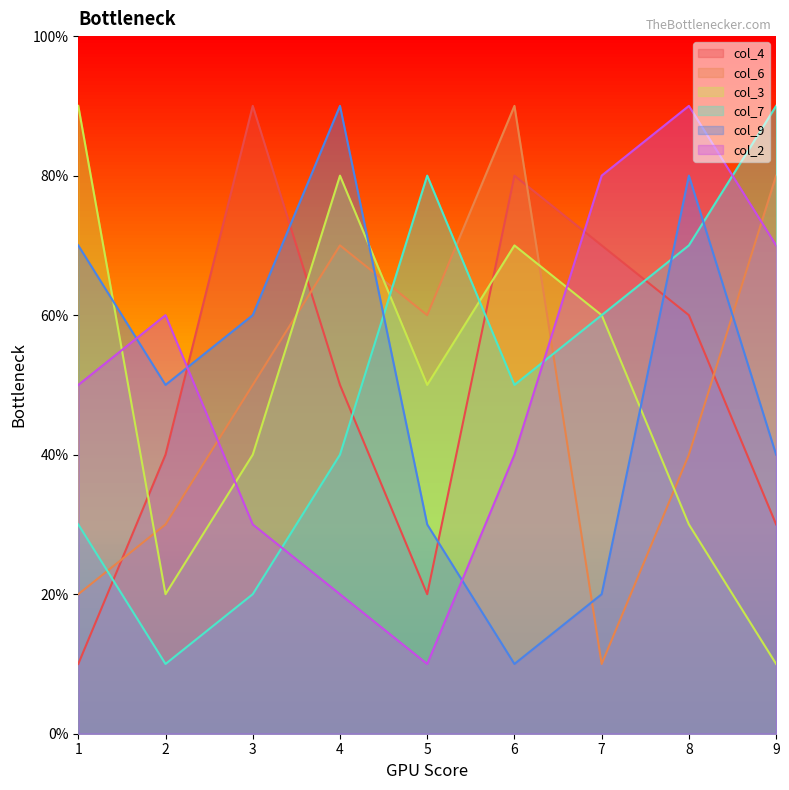

What is the value of the col_2 point at the 2nd from the left?

6